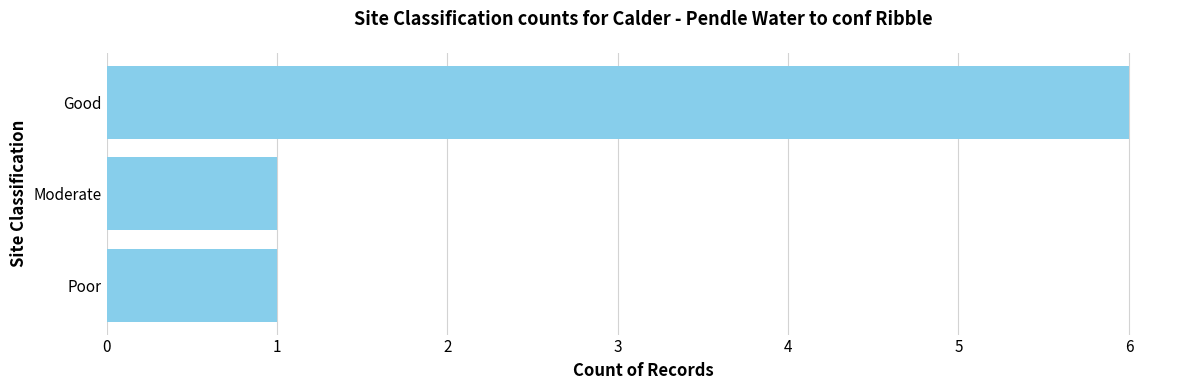

Does the chart contain stacked bars?

No